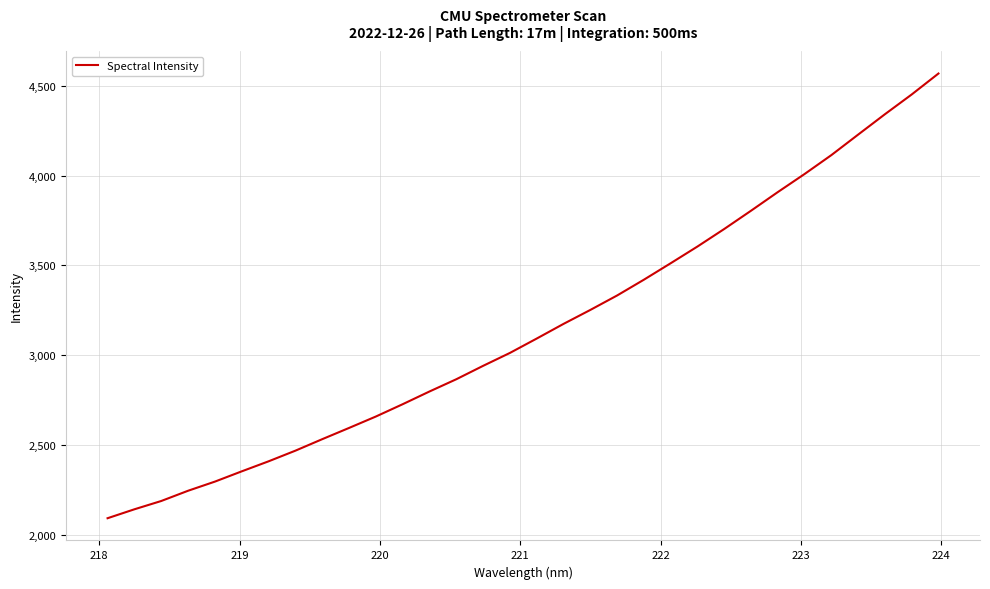

Reading left to right, extract all data points from this chart.

2091.0	2140.7	2186.9	2244.0	2294.9	2352.1	2407.9	2467.2	2531.2	2593.7	2657.4	2726.0	2796.8	2865.1	2939.7	3011.6	3091.7	3173.3	3251.1	3331.6	3419.6	3511.2	3604.4	3702.1	3803.8	3907.6	4008.4	4113.7	4227.9	4341.3	4451.3	4568.1